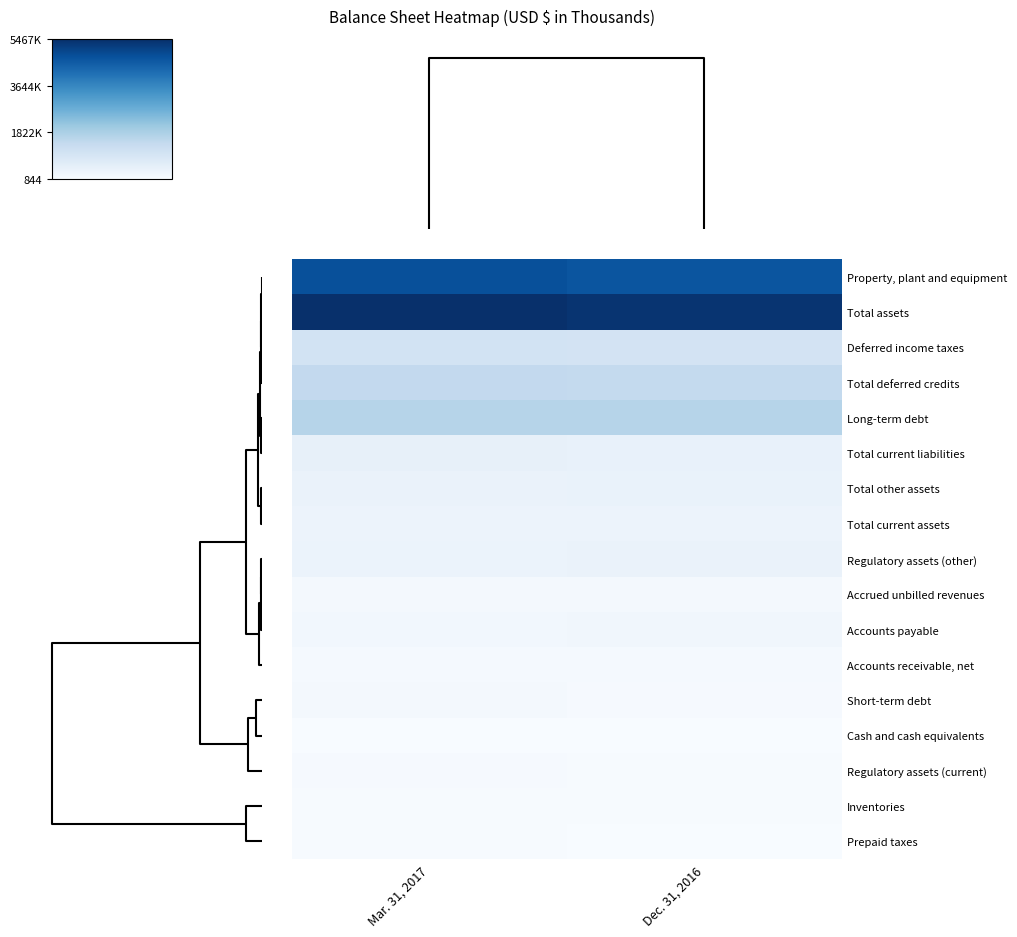

Which has a higher value, Dec. 31, 2016 or Mar. 31, 2017?

Mar. 31, 2017